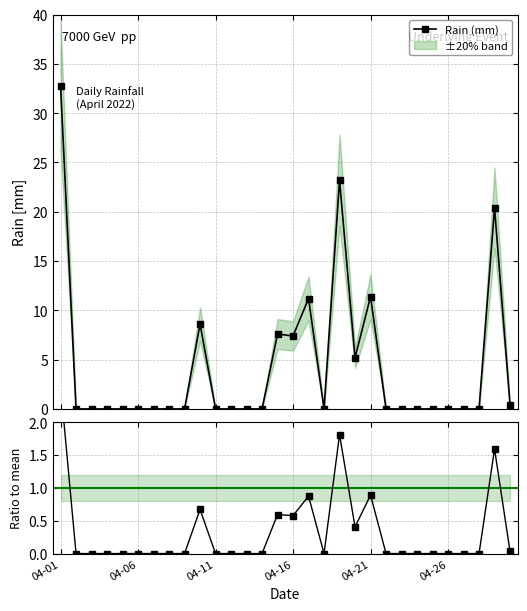

How many distinct data groups are displayed?

2